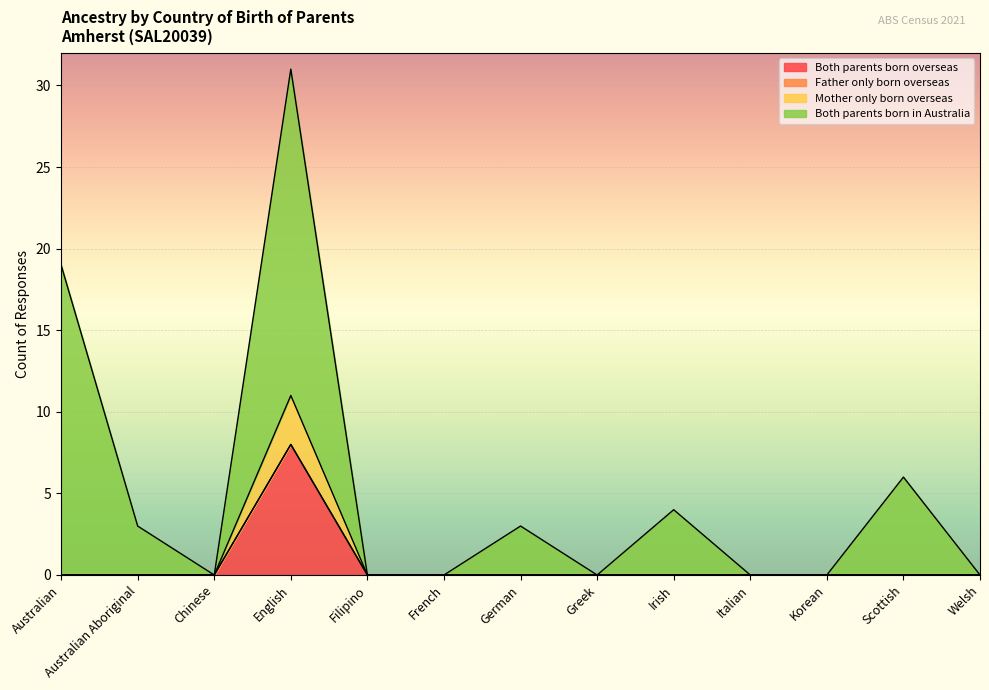

How many values in the Both parents born overseas series exceed 0?

1